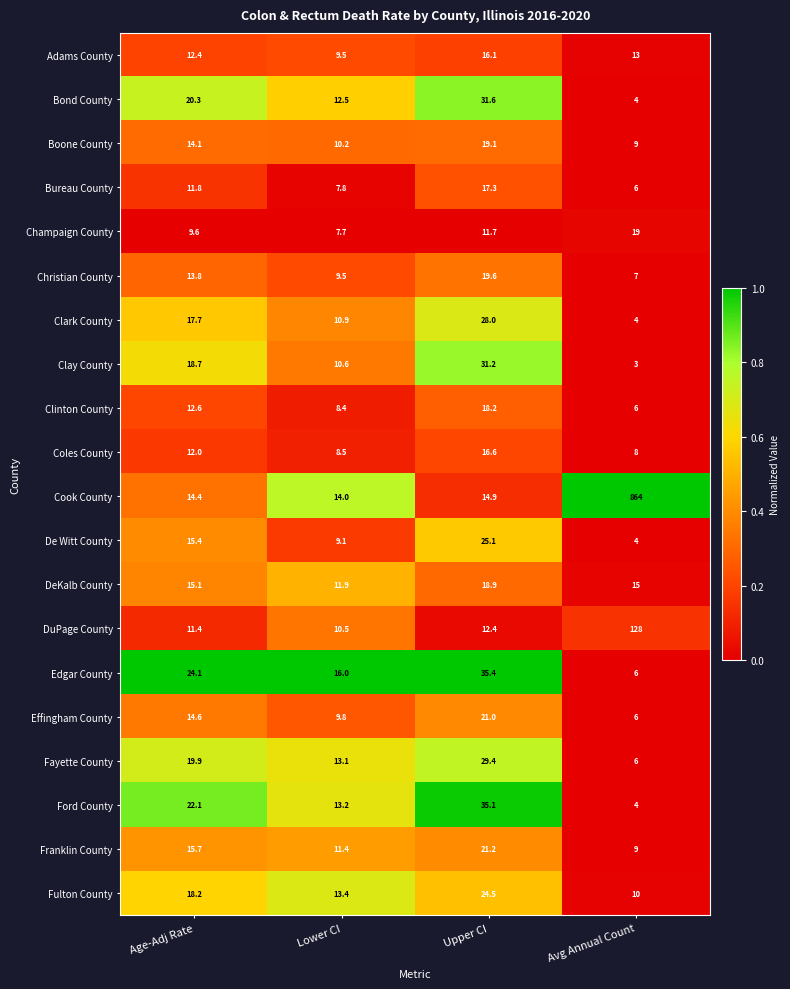

What is the minimum value shown in the chart?

3.0